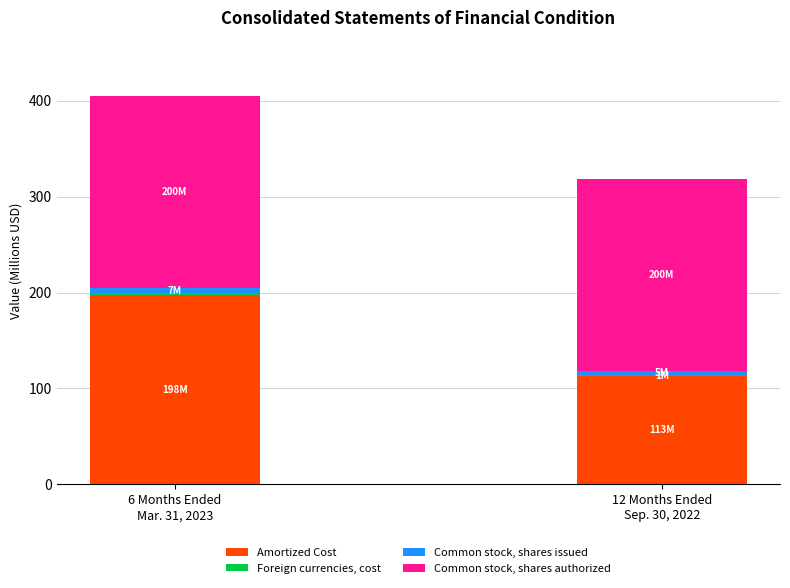

Does the chart contain stacked bars?

Yes